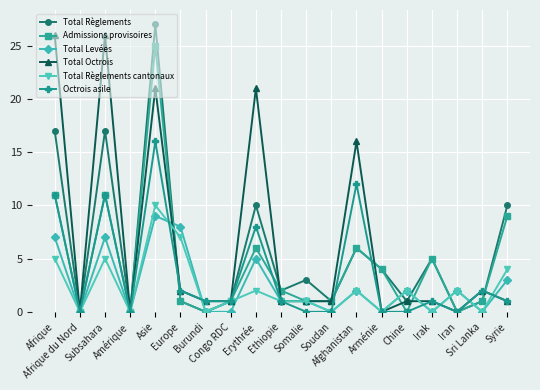

True or false: Octrois asile has more than 1 points higher than both neighbors.

True